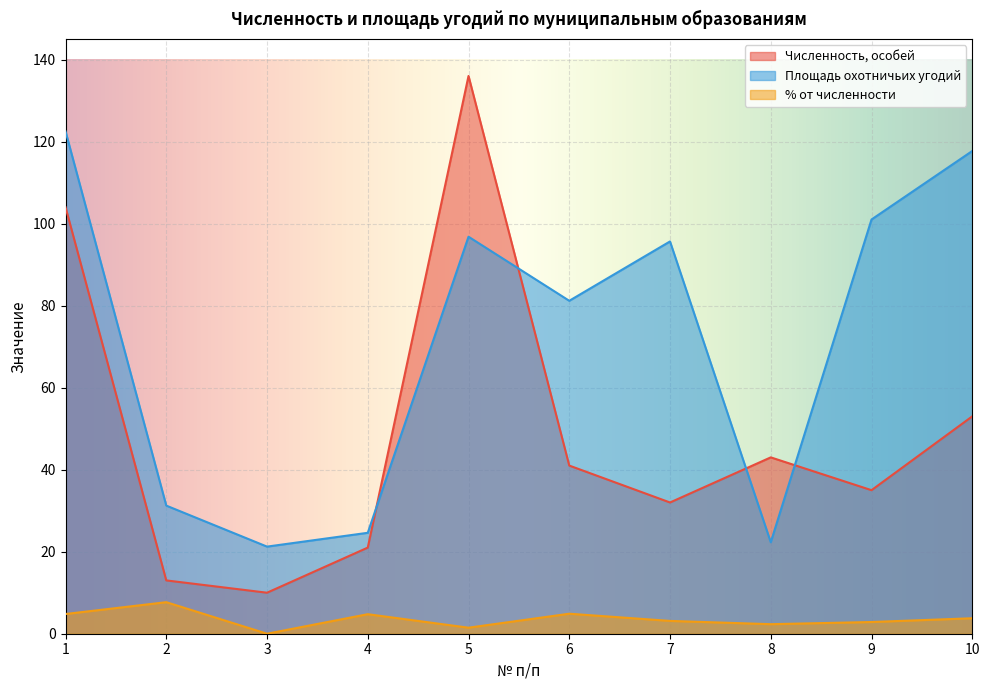

At which label is Площадь охотничьих угодий closest to 71?

6